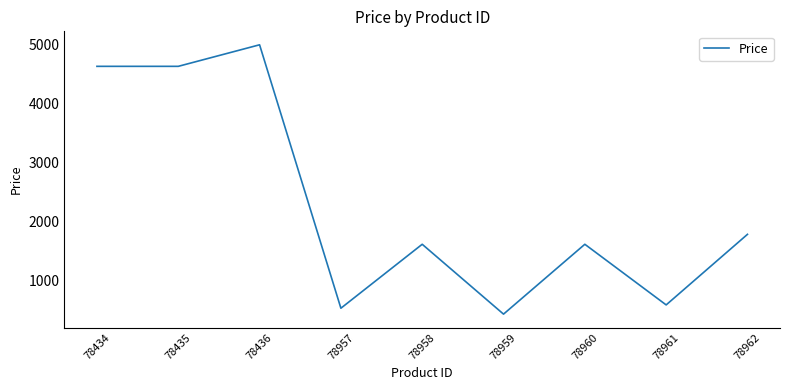

How many values exceed 1617?

6